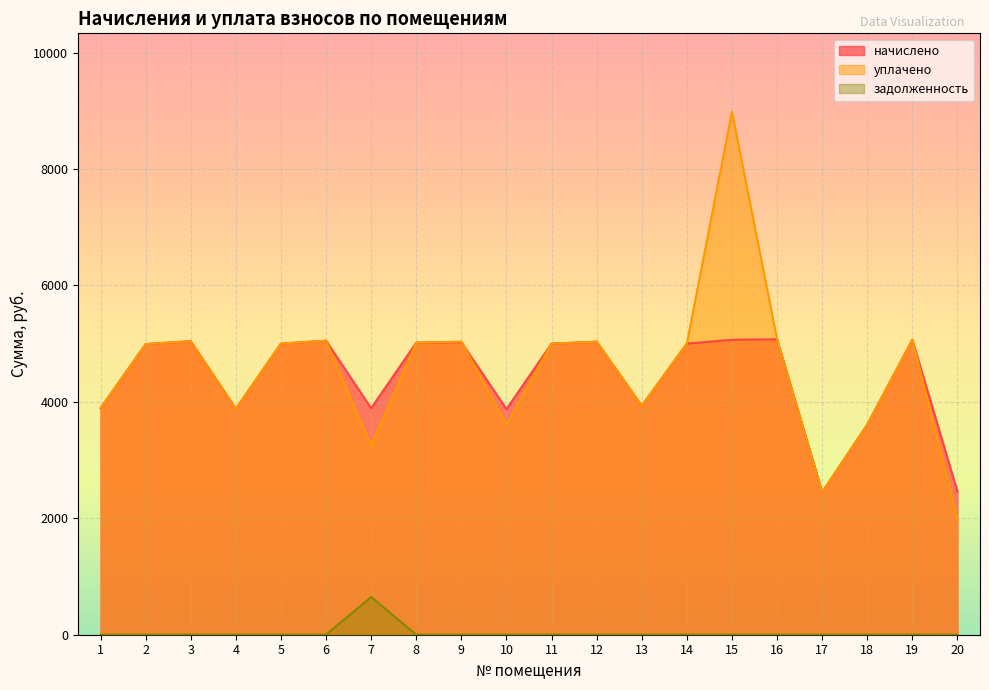

What is the difference between the maximum and minimum values in the уплачено series?

6994.3